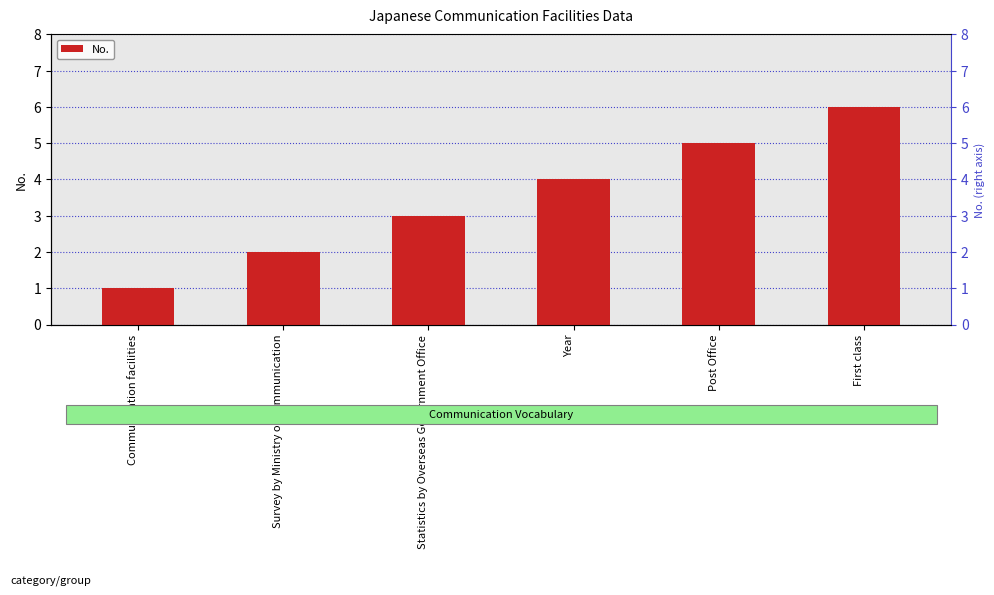

Read the value at First class.

6